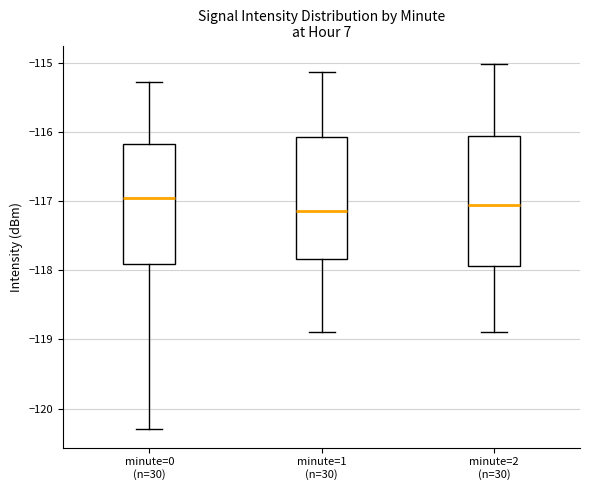

Reading left to right, transcribe this box plot: for each box, give where its median line is, the range the box spans, and where its two whiskers end, as read against the y-axis. The values are not printed on the chart, so give them approximately, as read against the axis.

minute=0 (n=30): median -117.0, box -117.9 to -116.2, whiskers -120.3 to -115.3
minute=1 (n=30): median -117.1, box -117.8 to -116.1, whiskers -118.9 to -115.1
minute=2 (n=30): median -117.1, box -117.9 to -116.1, whiskers -118.9 to -115.0